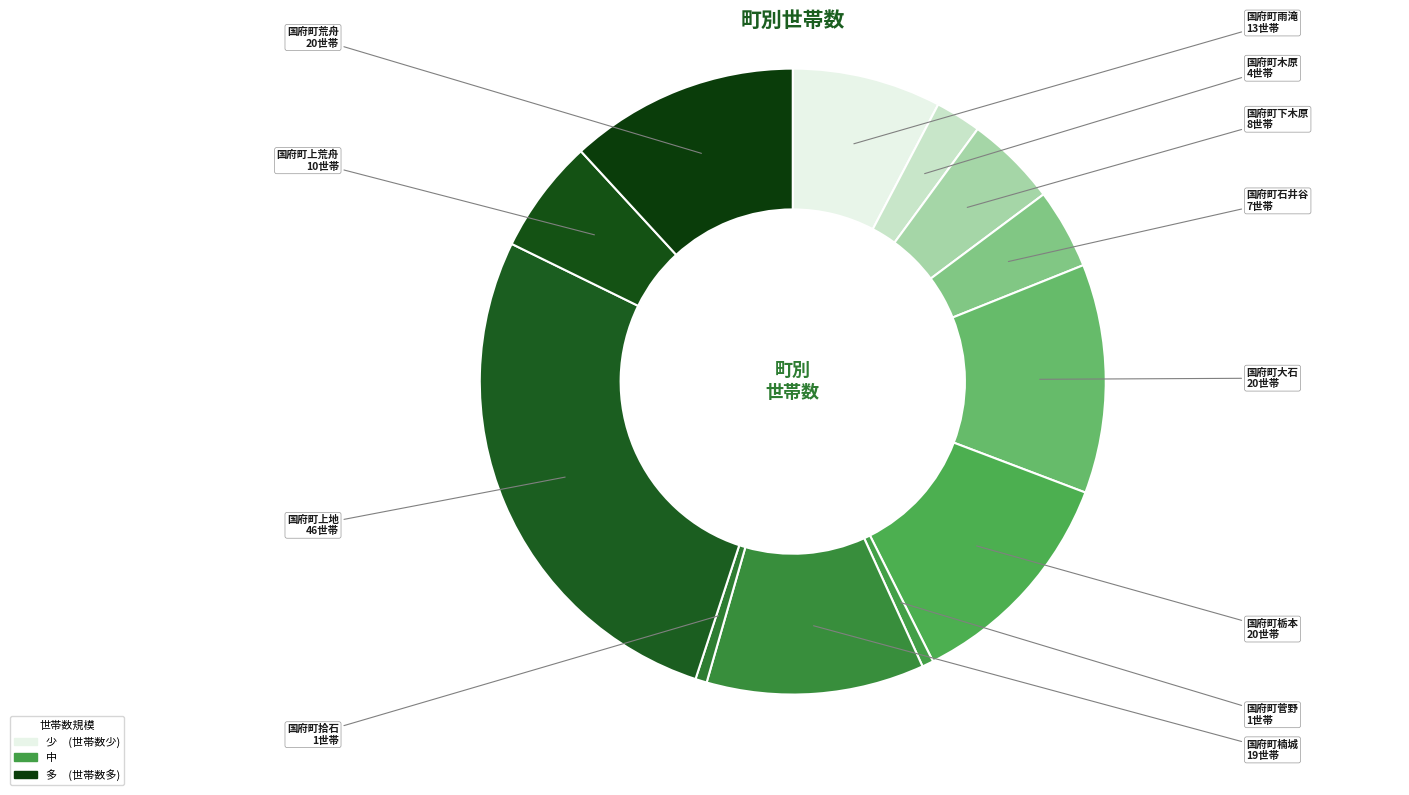

Which slice is the largest?

国府町上地